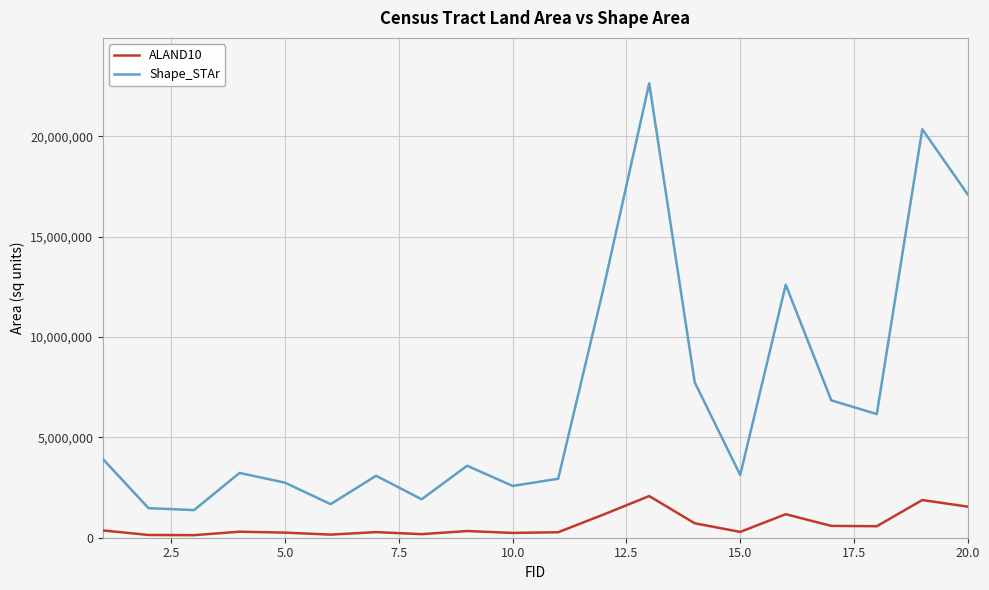

Rank the series by their maximum value, from lowest to highest.

ALAND10, Shape_STAr